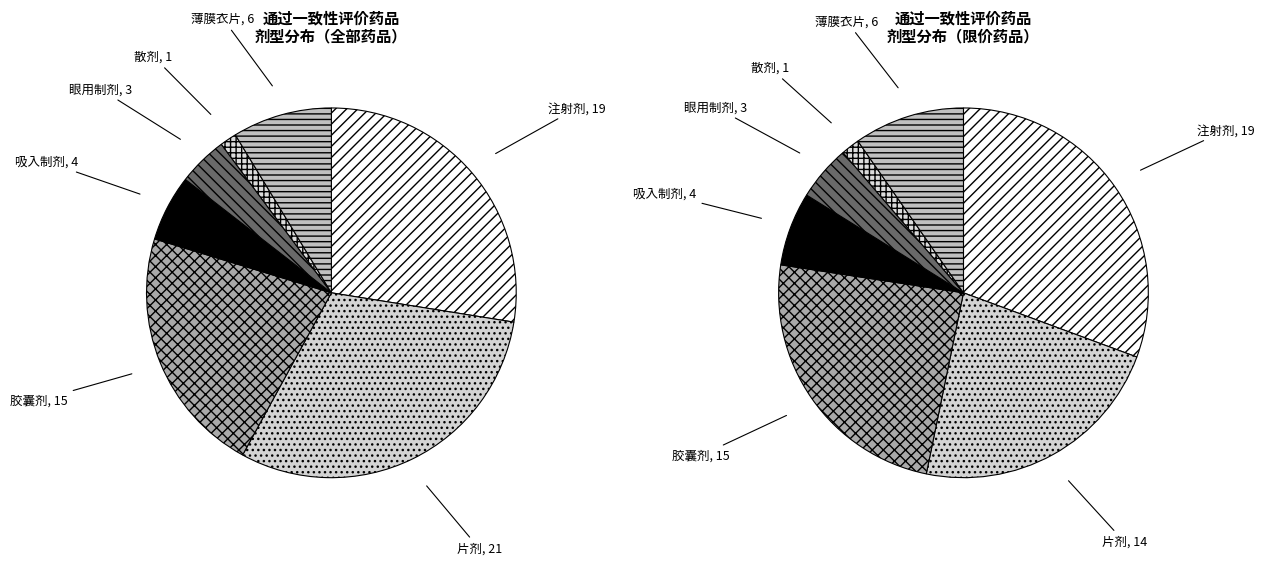

Does any single category account for the majority?

No